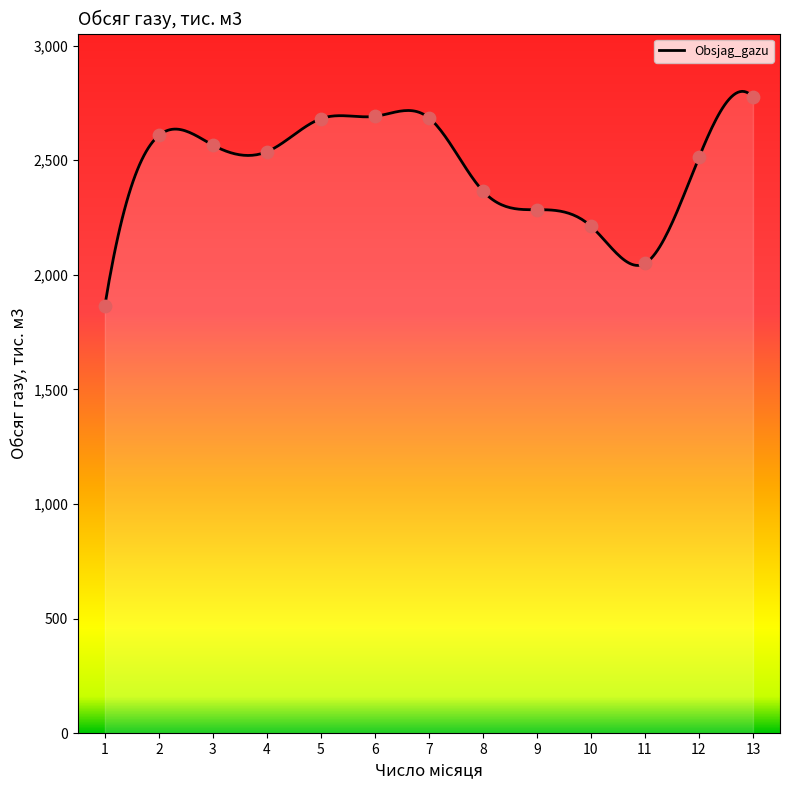

Approximately how many times larger is the value at 11 compared to 9?

0.9